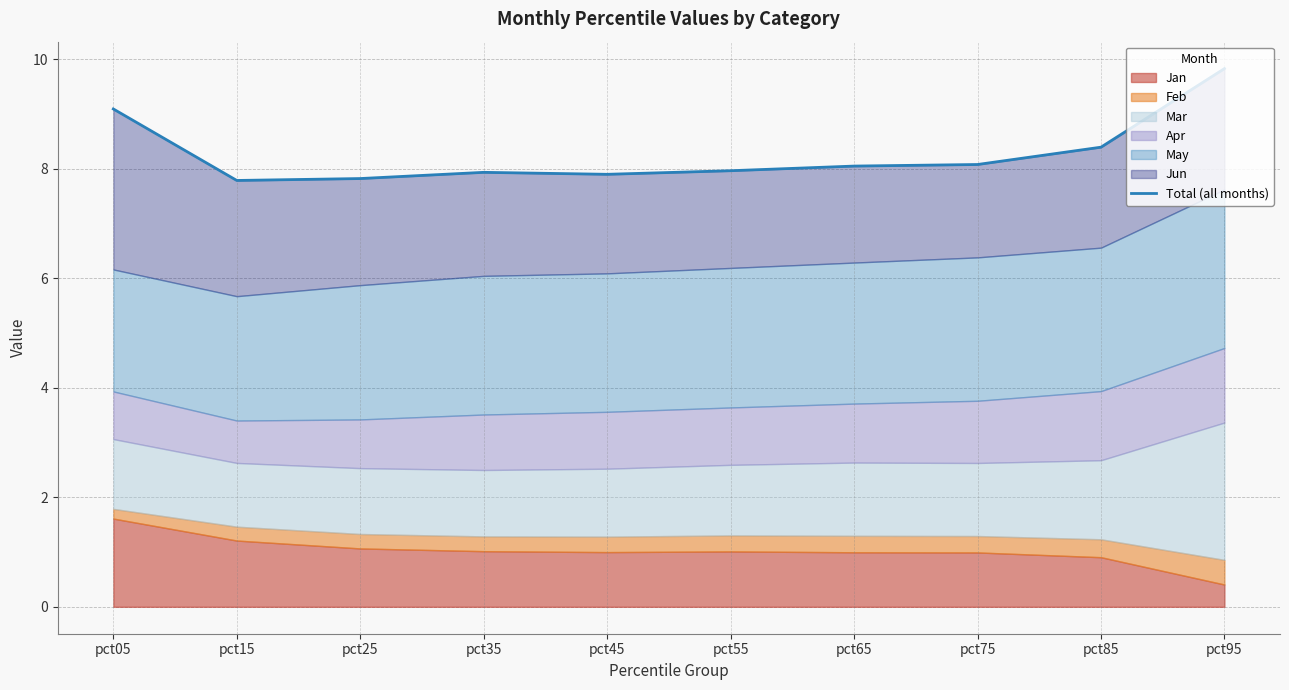

Which has a higher value, pct65 or pct55?

pct65